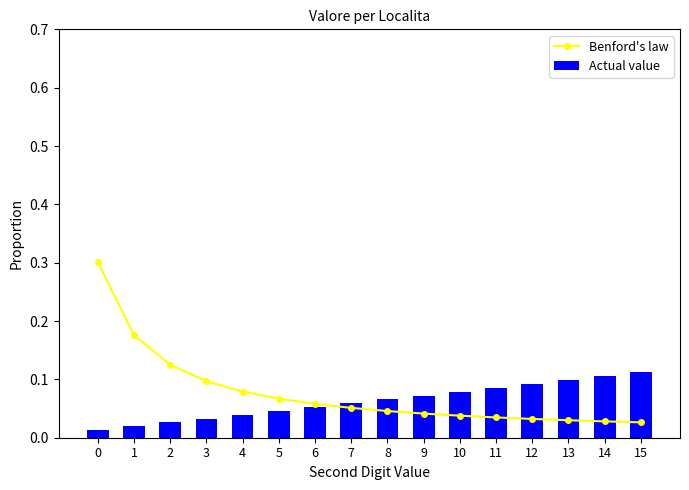

The Benford's law series shows 0.0 at 8. True or false?

False